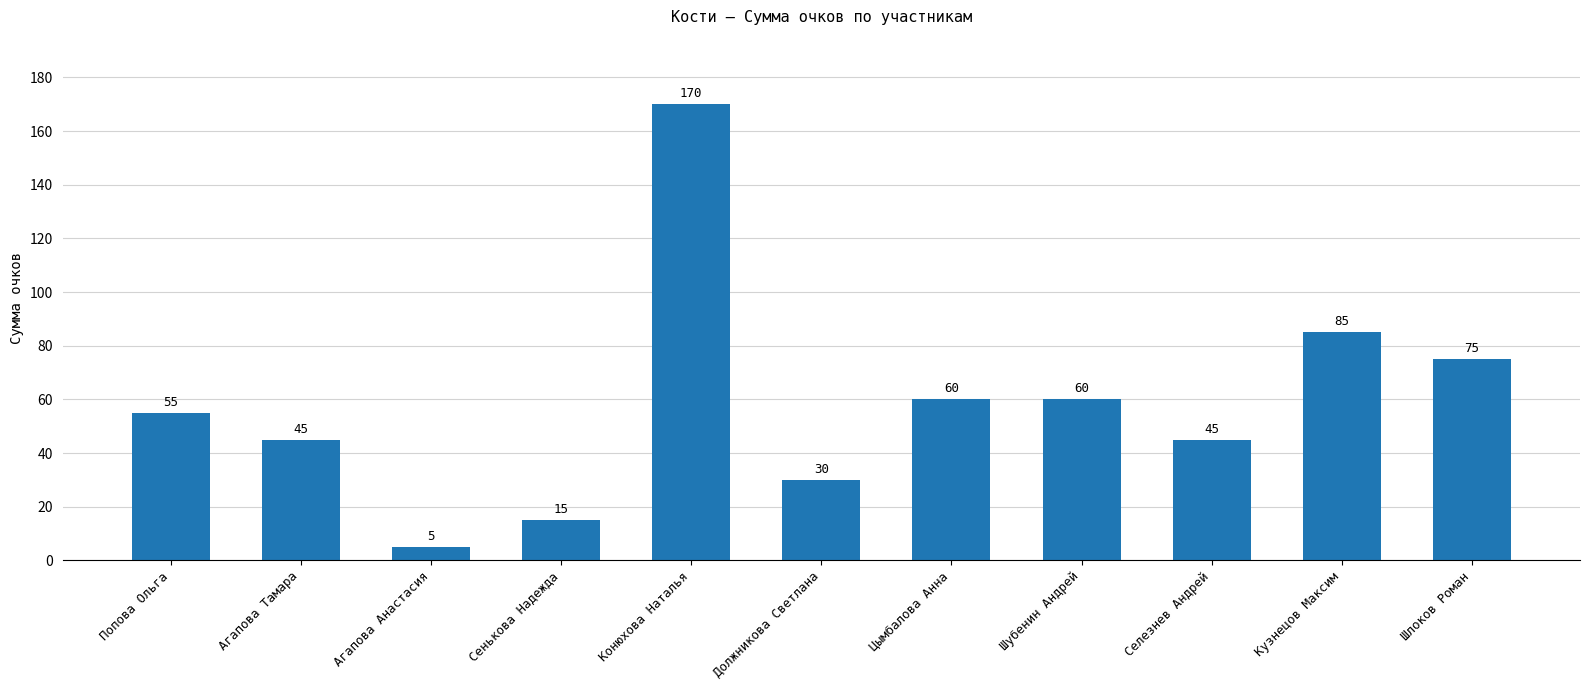

What is the smallest value displayed?

5